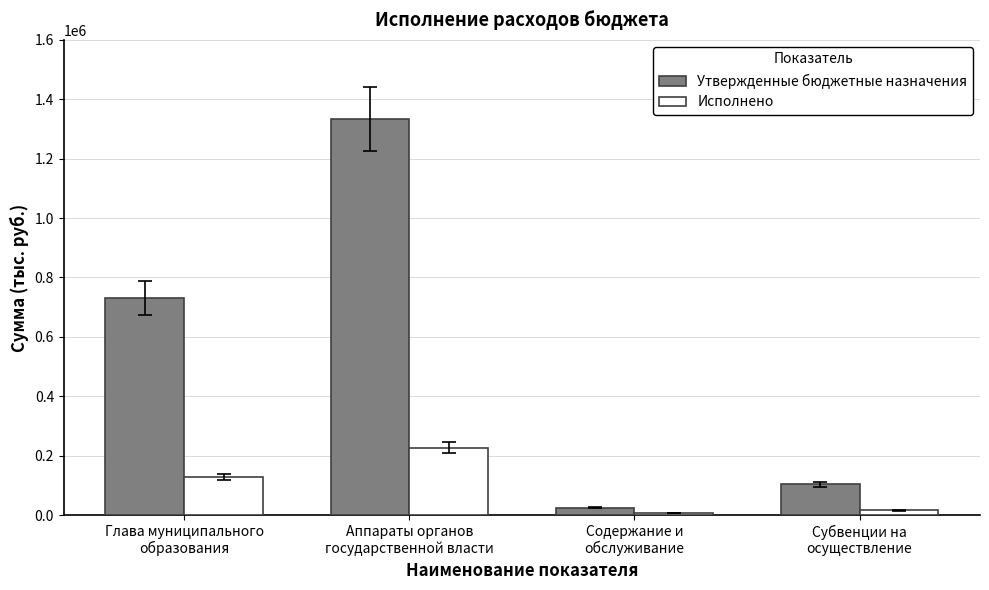

How many groups of bars are there?

4